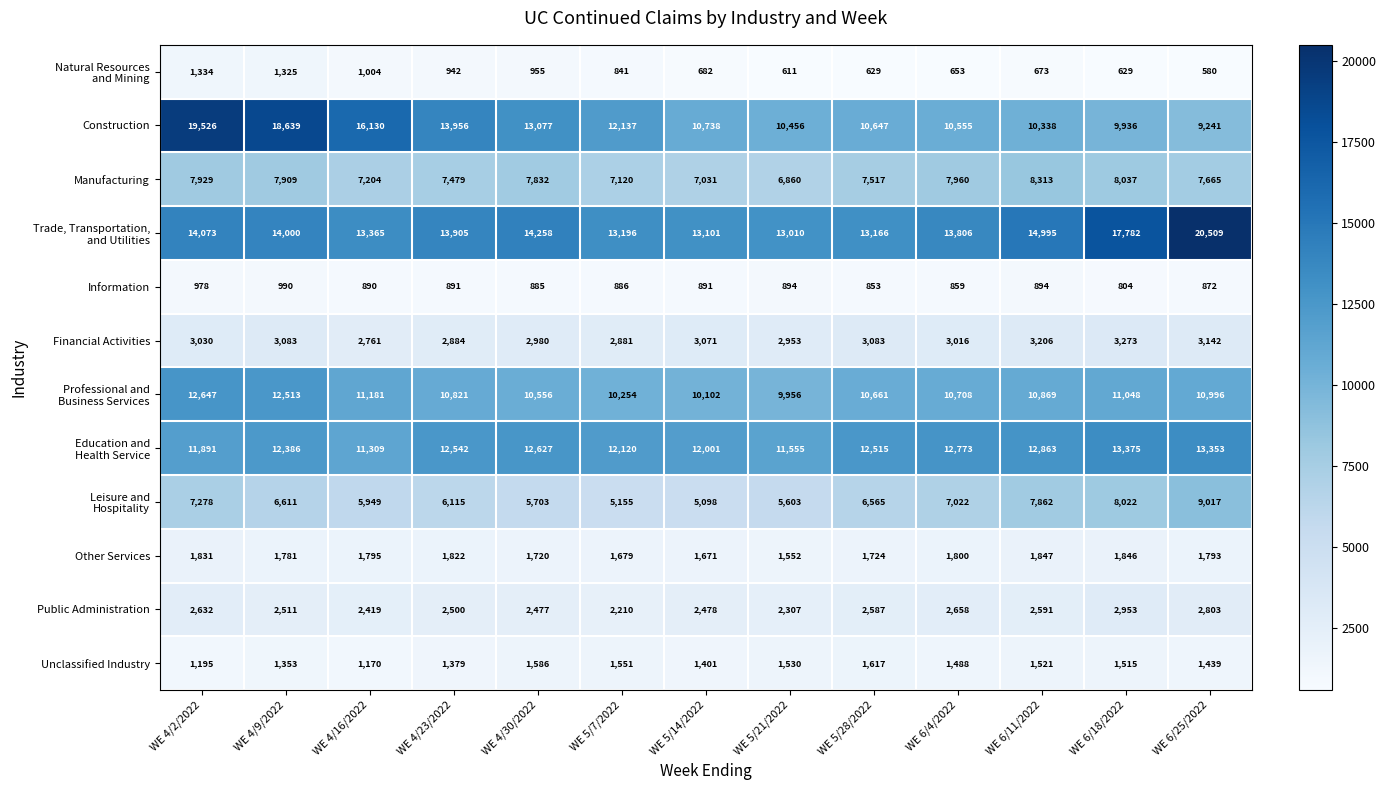

What value does the Information series have at WE 4/23/2022, to the nearest 50?

900